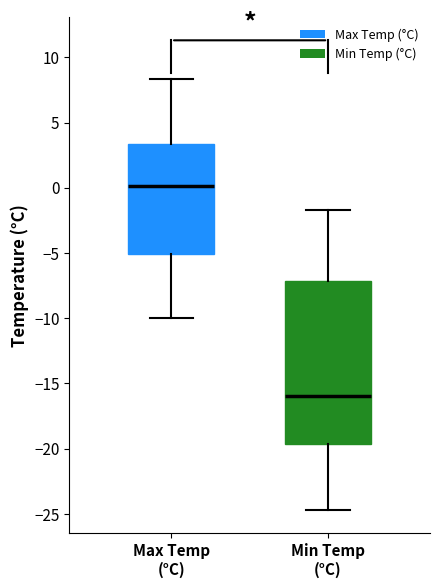

Comparing the boxes themselves (not the whiskers), which one is the tallest?

Min Temp (°C)